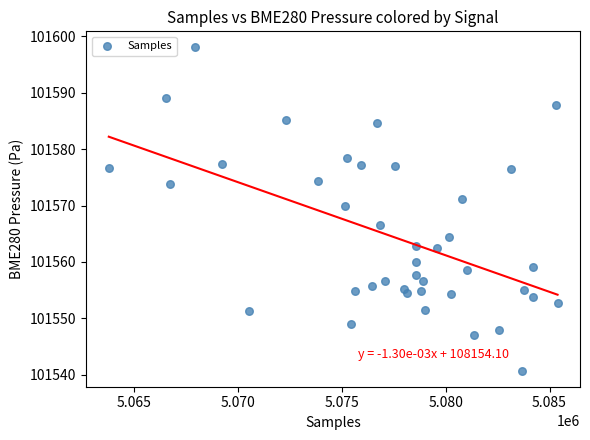

What Y value in the scatter plot is closest to 101569?

101569.9